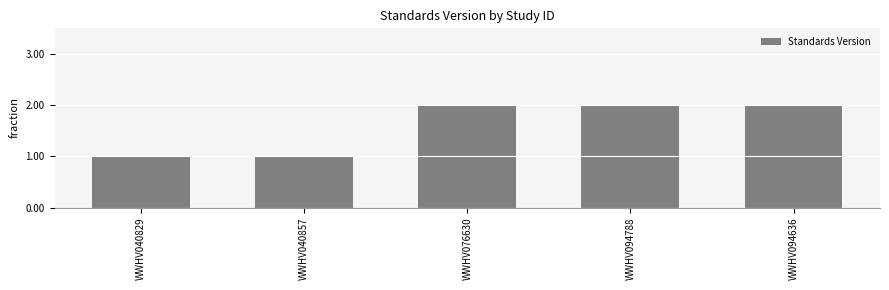

What is the sum of the values at WWHV076630 and WWHV094788?

4